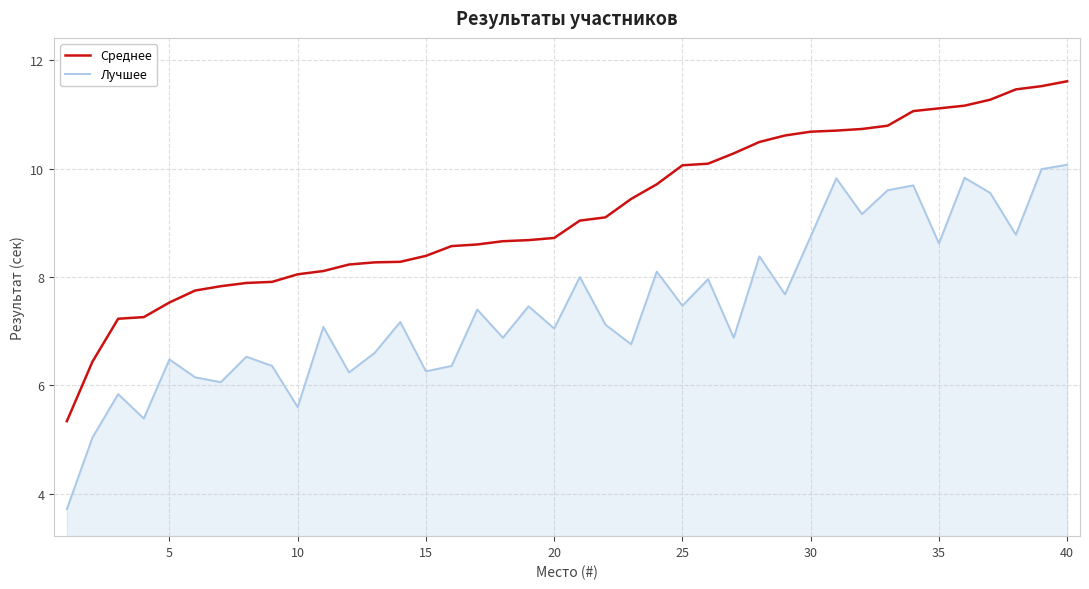

True or false: Лучшее and Среднее cross at least once.

False